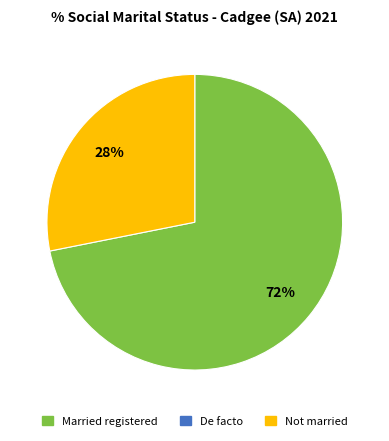

To the nearest percent, what is the difference between the largest and smallest slice percentages?

44%